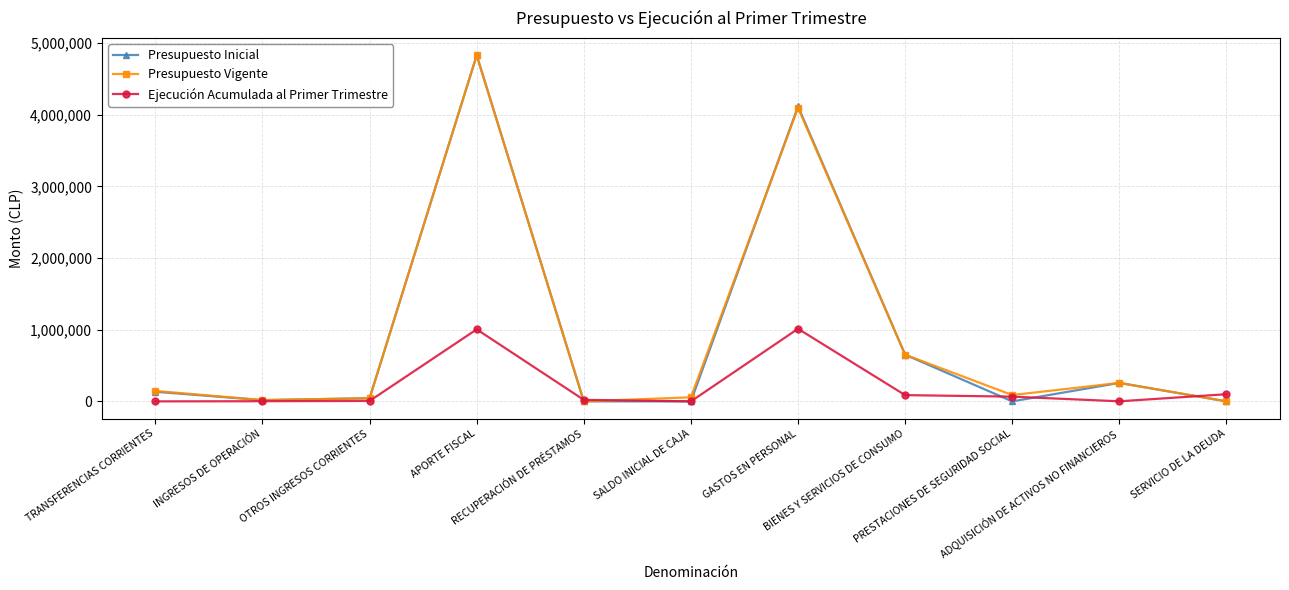

In Presupuesto Vigente, how many points are higher than both neighbors (excluding endpoints)?

3